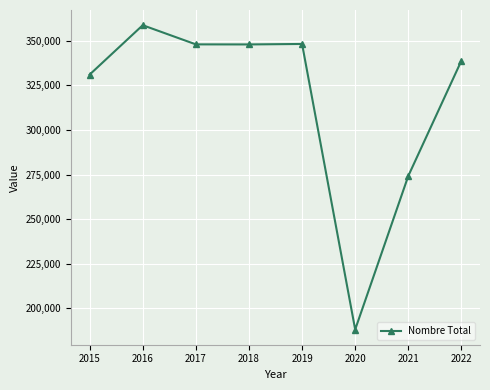

Between 2016 and 2017, which is larger?

2016